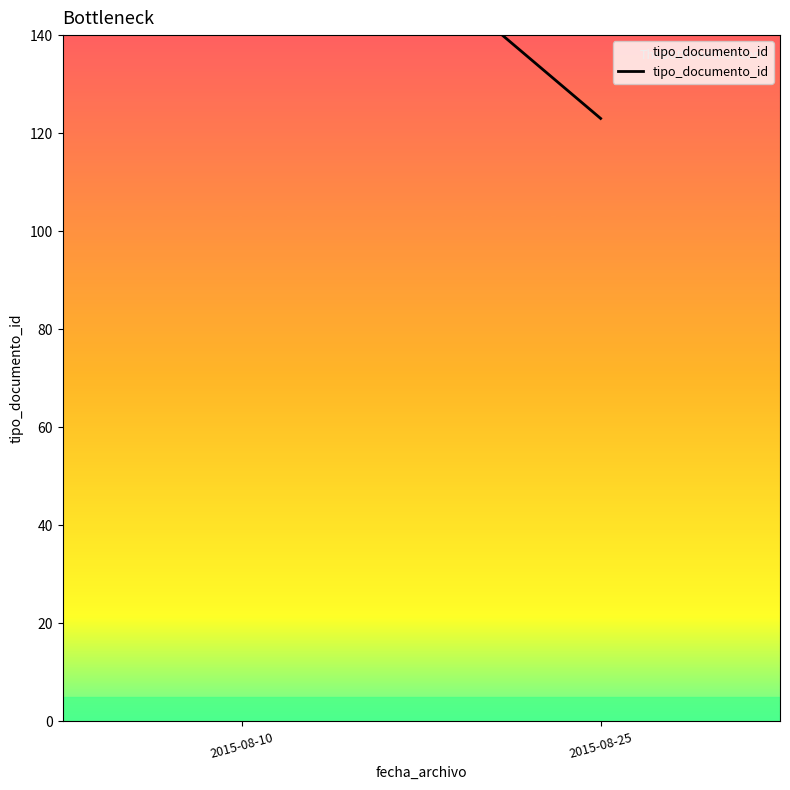

True or false: the data shows 123 at 2015-08-25.

True